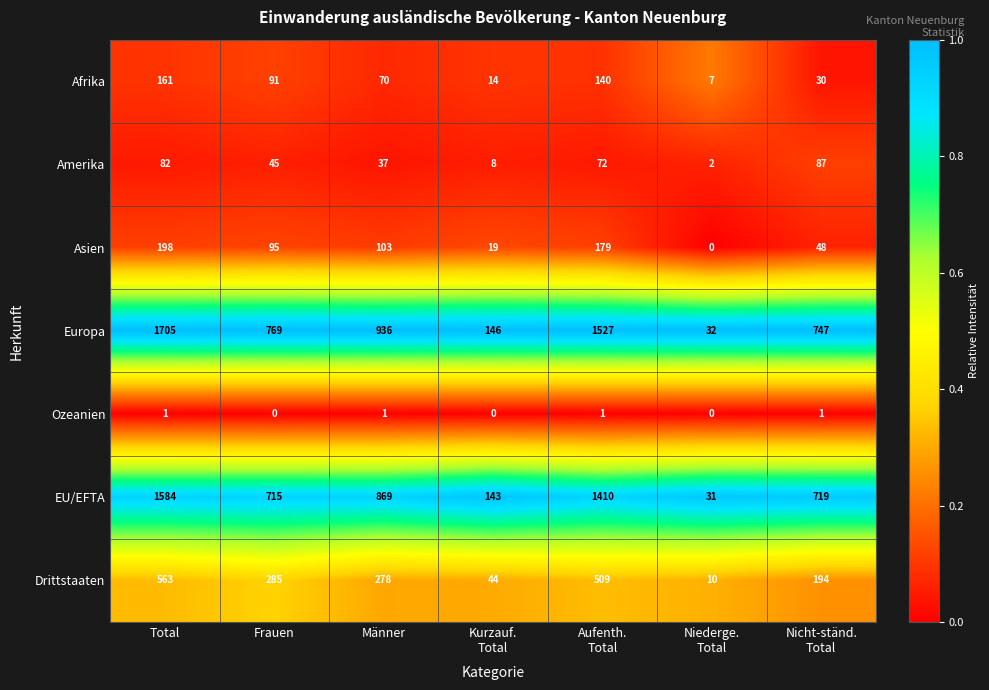

Which series has the largest total across all categories?

Europa